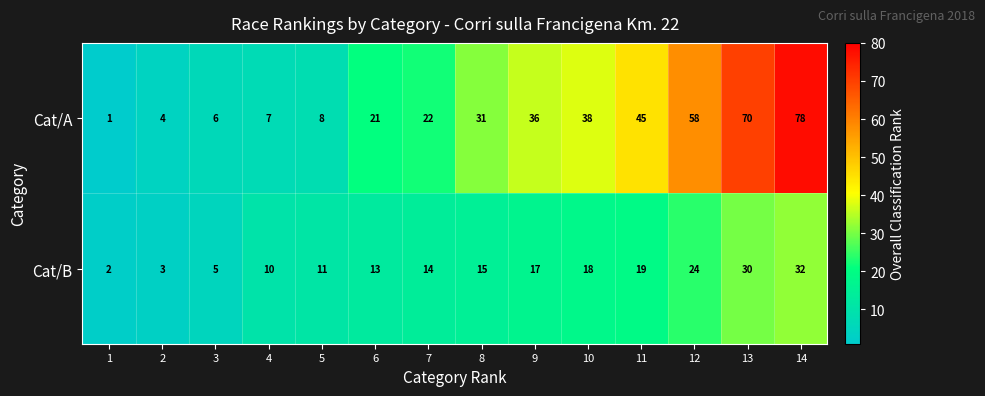

Reading right to left, transcribe all the data shown in this chart.

Cat/A: 78	70	58	45	38	36	31	22	21	8	7	6	4	1
Cat/B: 32	30	24	19	18	17	15	14	13	11	10	5	3	2